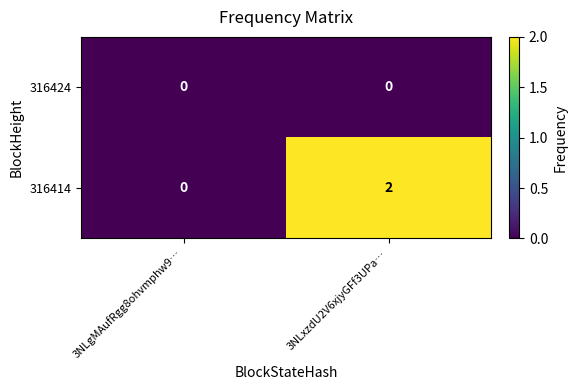

Reading left to right, transcribe all the data shown in this chart.

316424: 3NLgMAufRgg8ohvmphw9…=0	3NLxzdU2V6xjyGFf3UPa…=0
316414: 3NLgMAufRgg8ohvmphw9…=0	3NLxzdU2V6xjyGFf3UPa…=2